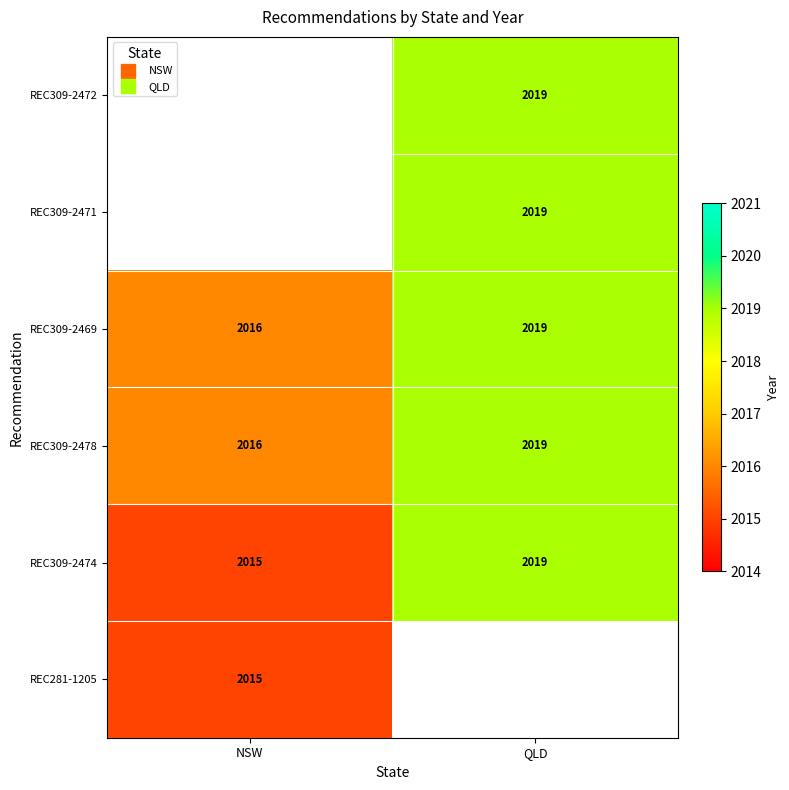

What is the difference between the maximum and minimum values in the REC309-2478 series?

3.0